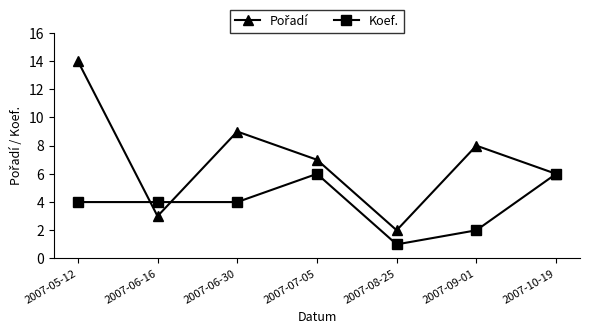

What is the maximum value shown in the chart?

14